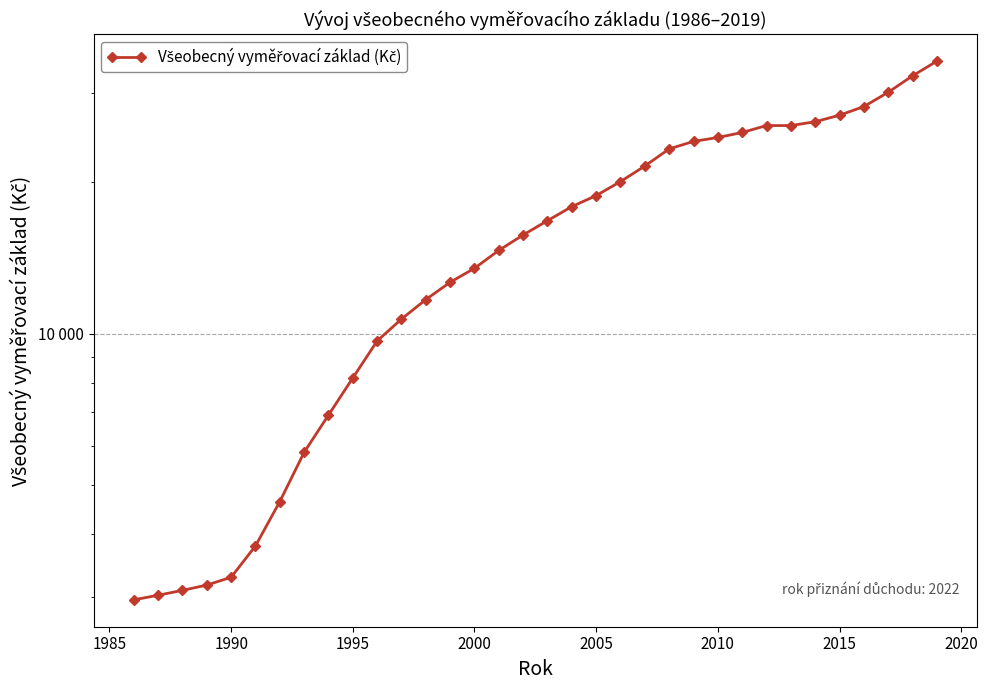

How many lines are shown in the chart?

1